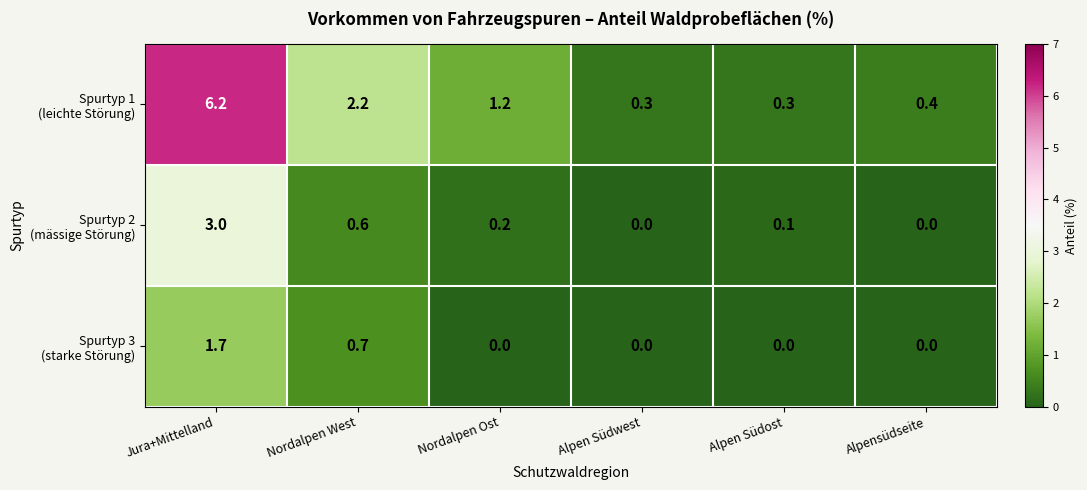

At which category is the sum across all series the highest?

Jura+Mittelland